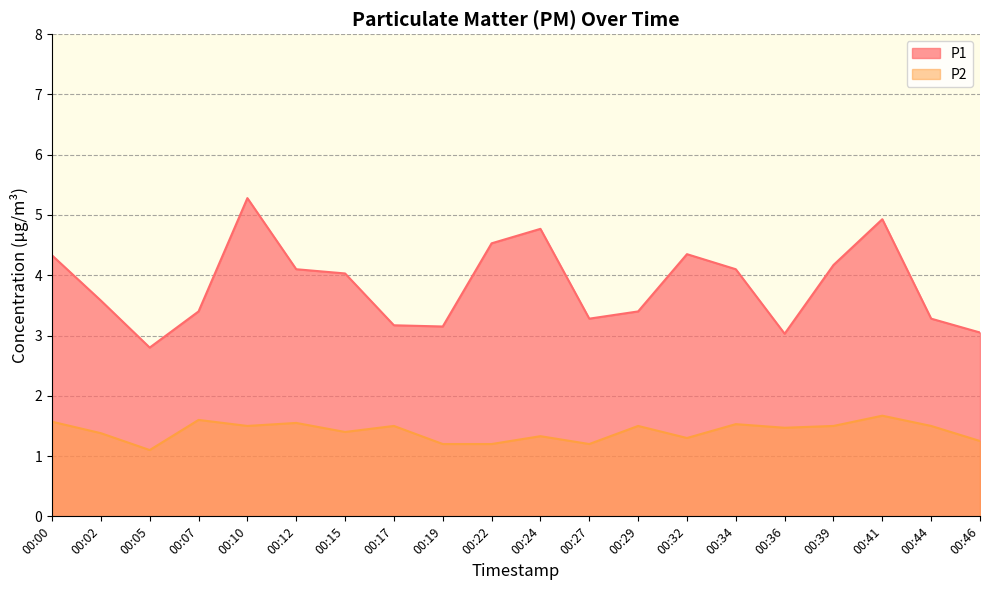

Is it true that P1 equals 4.5 at 00:22?

True